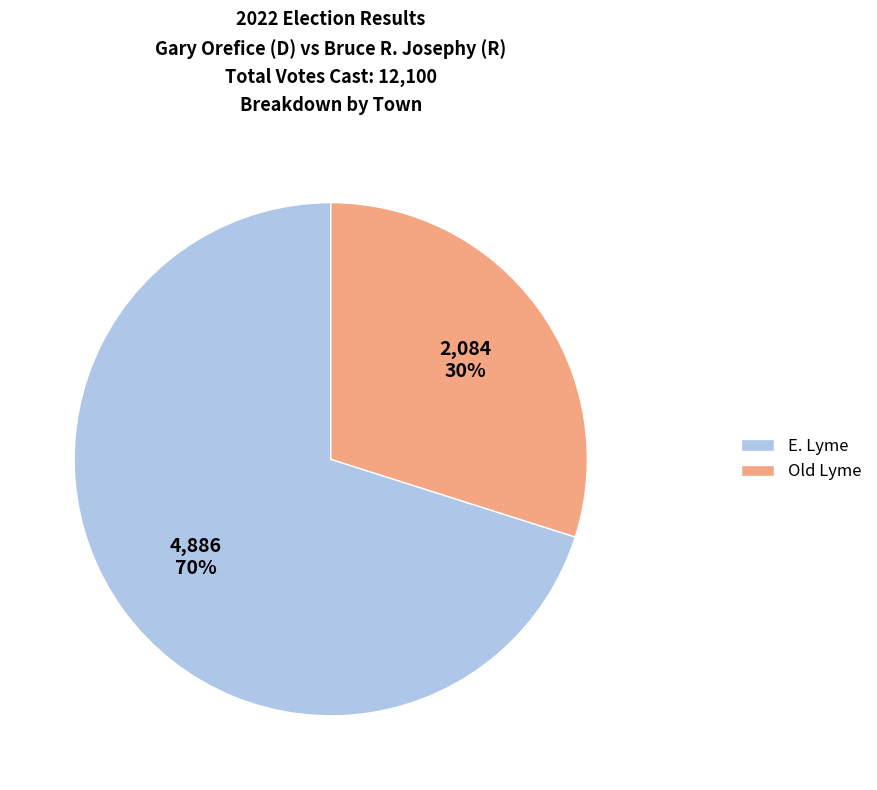

Approximately how many times larger is the value at E. Lyme compared to Old Lyme?

2.3